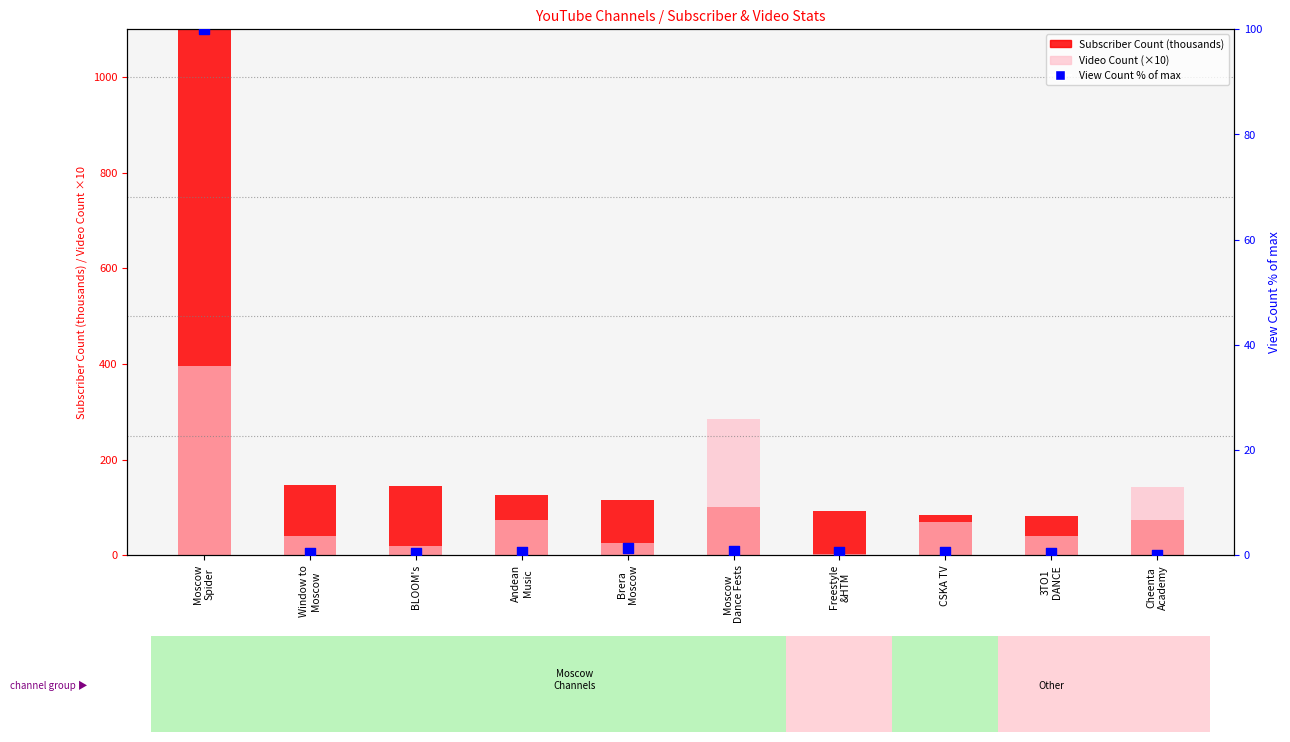

At how many categories does at least one series exceed 6825?

1